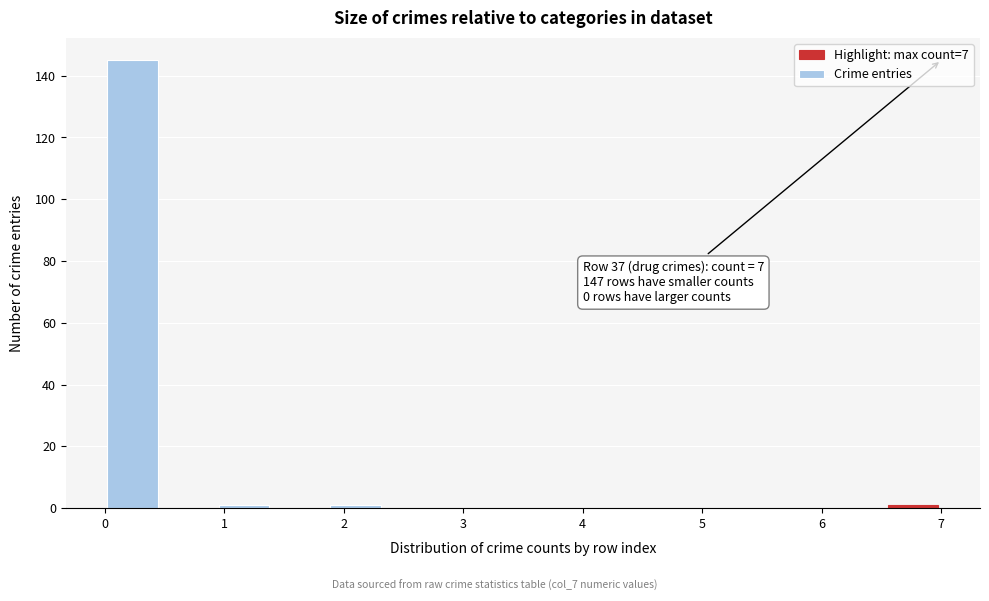

Over which range of the x-axis is the bar tallest?

0.0 to 0.5